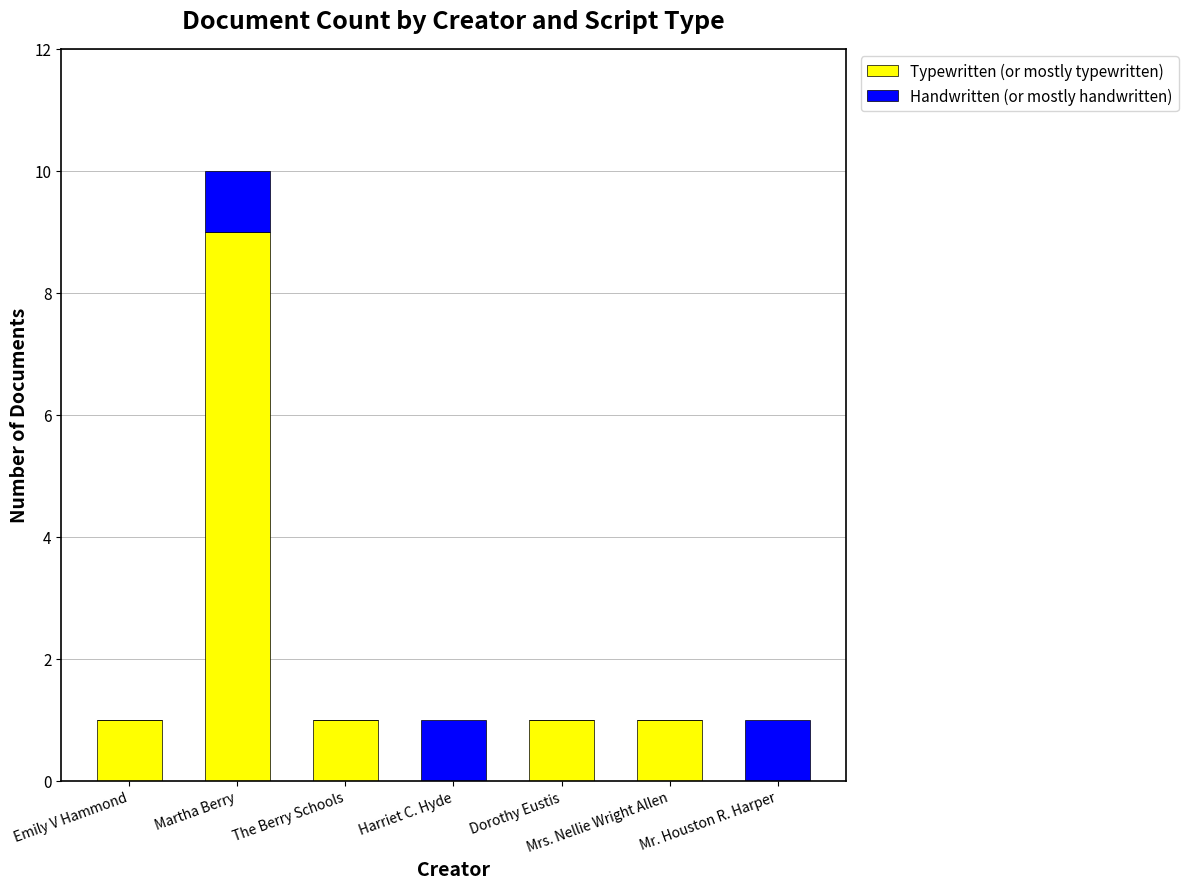

What is the difference between the Typewritten (or mostly typewritten) values at Harriet C. Hyde and Dorothy Eustis?

1